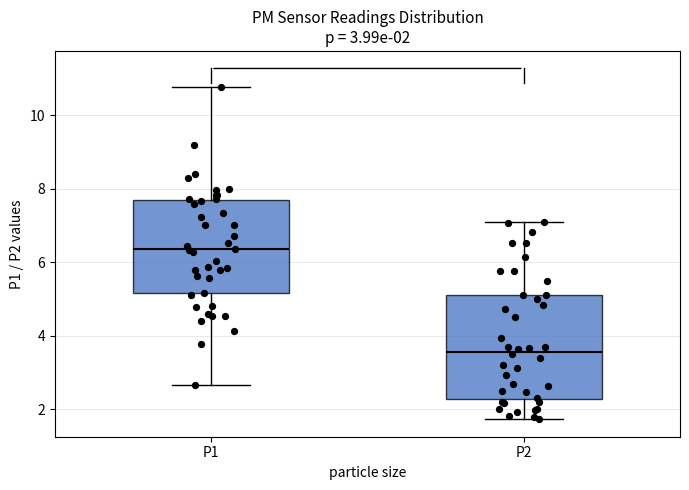

Which box is the tallest, from its lower edge to its upper edge?

P2